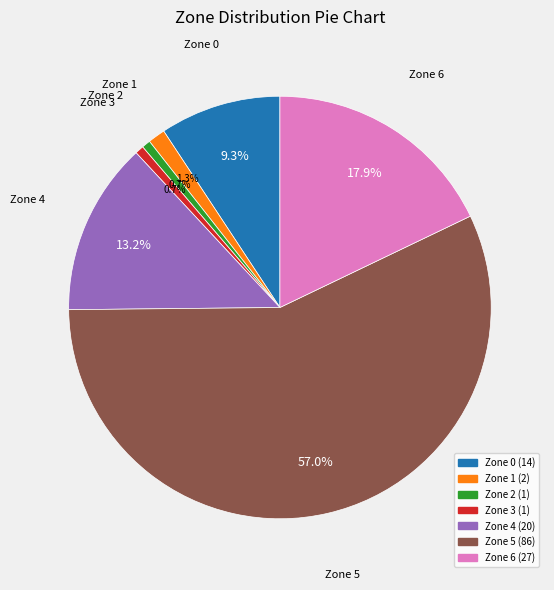

Does any single category account for the majority?

Yes